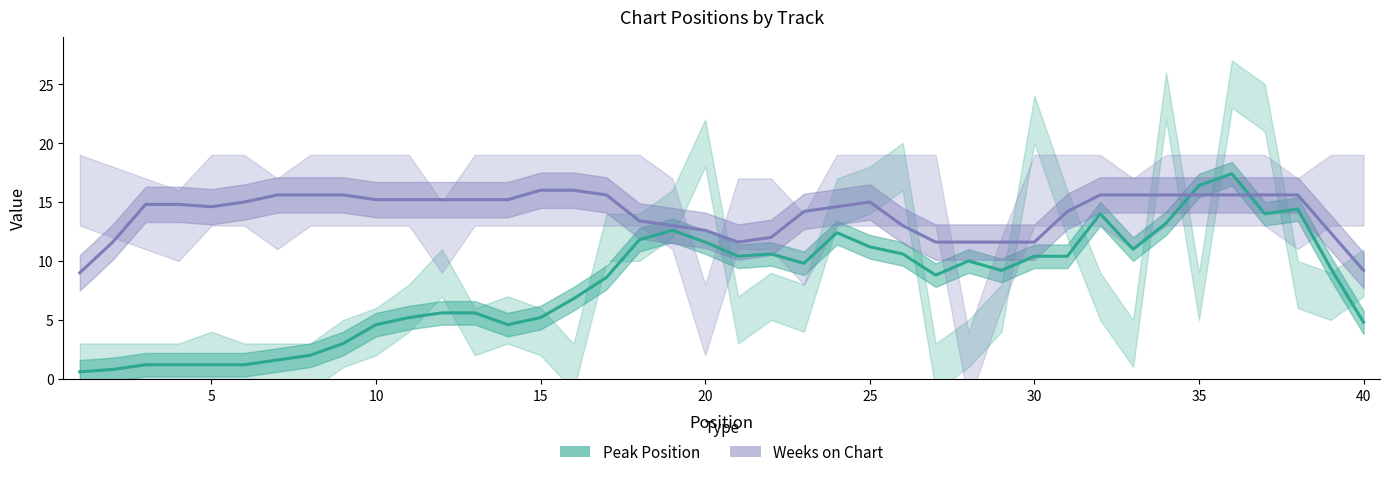

What is the value of the Weeks on Chart point at the 37th from the left?

15.6